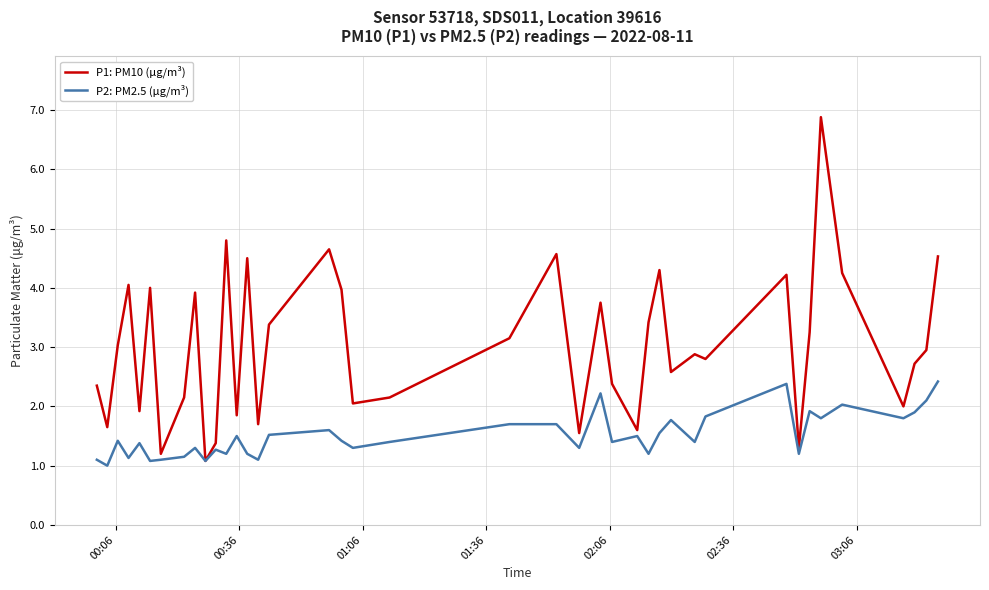

Which series has the largest total across all categories?

P1: PM10 (μg/m³)